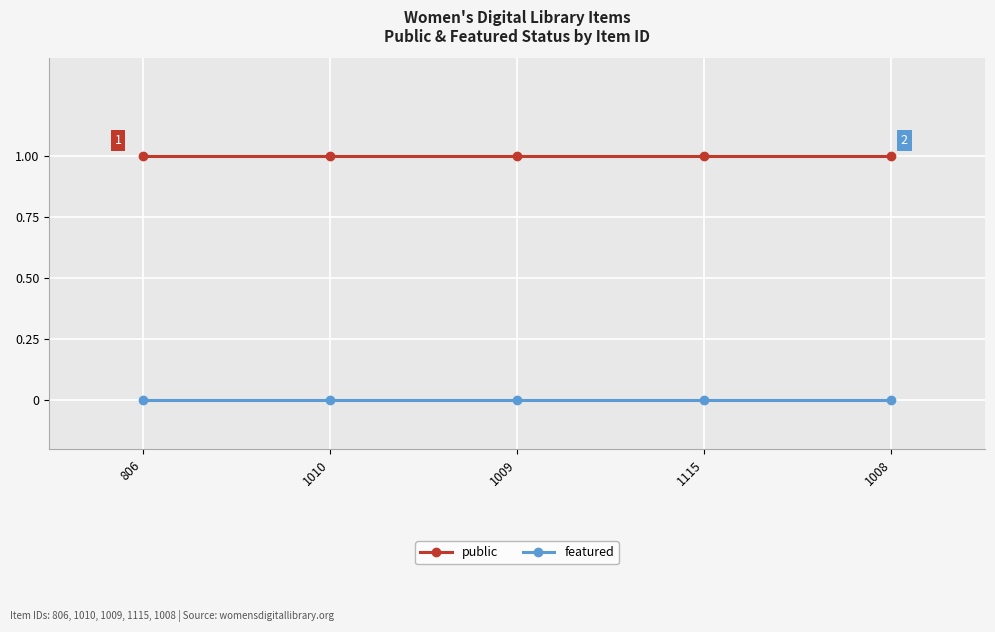

List the series in order of their overall mean, lowest first.

featured, public